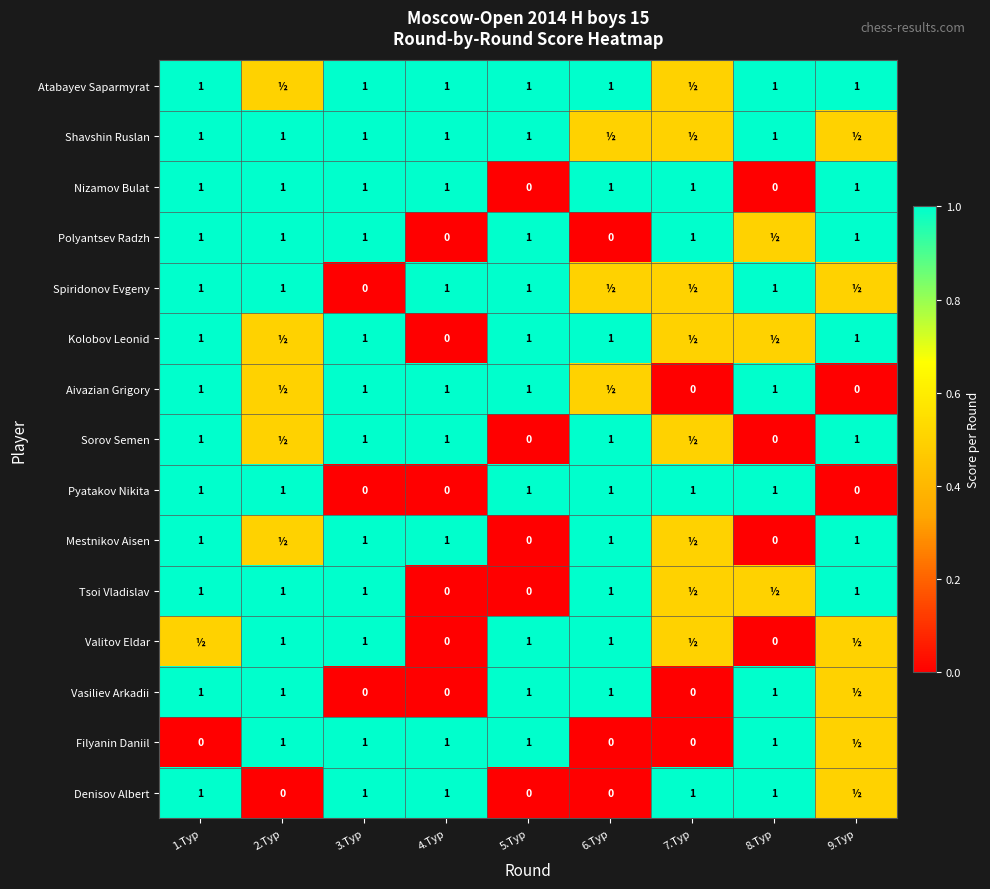

What is the sum of all Pyatakov Nikita values?

6.0